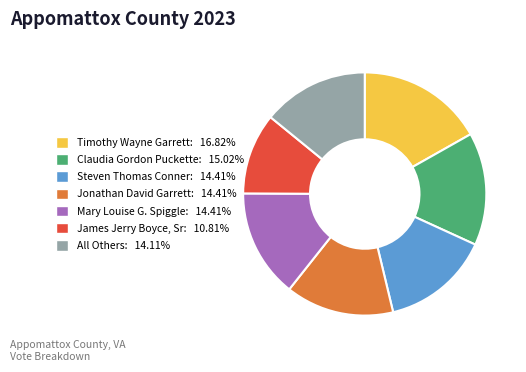

Which slice is the smallest?

James Jerry Boyce, Sr